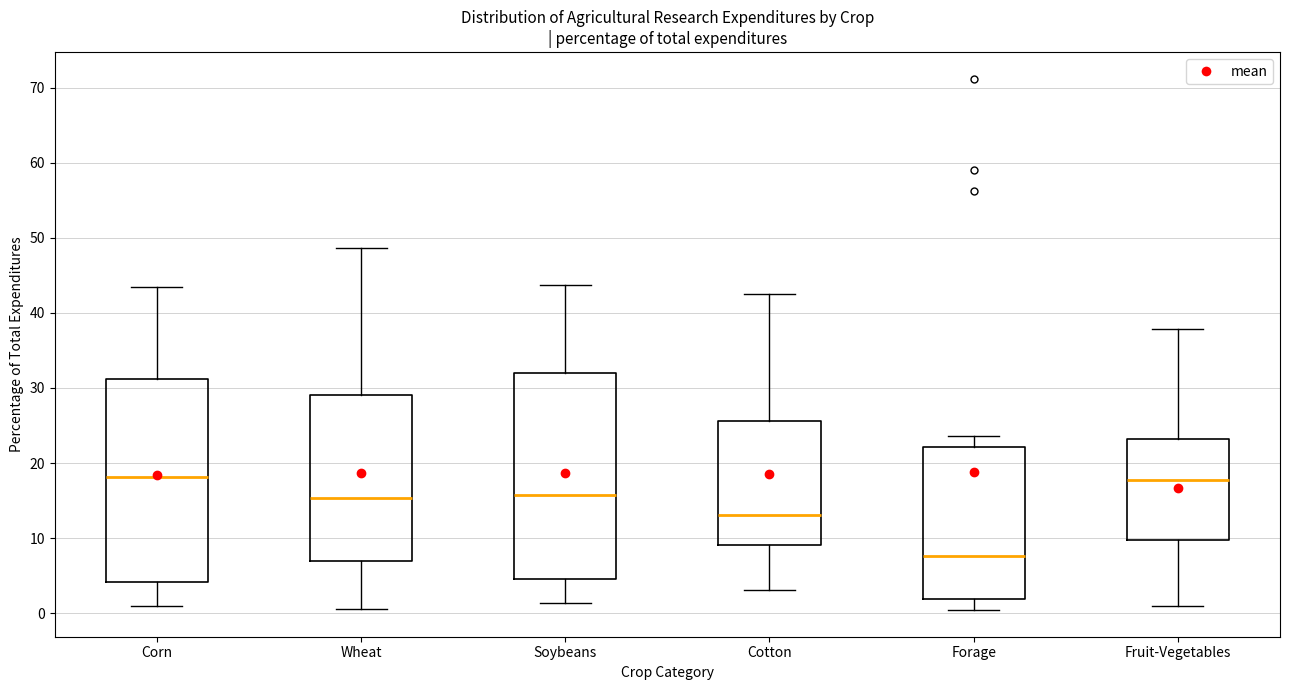

Where does the median line of the box for Cotton sit on the y-axis? The values are not printed on the chart, so give them approximately, as read against the axis.

13